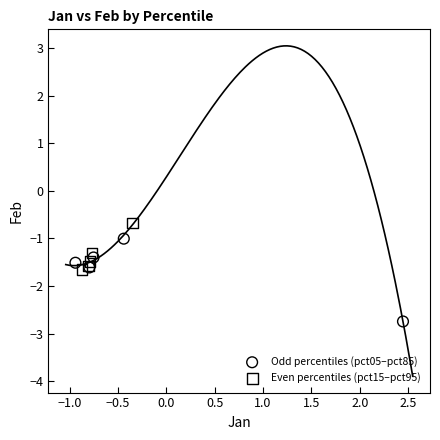

Which series contains the highest Y value?

Even percentiles (pct15–pct95)